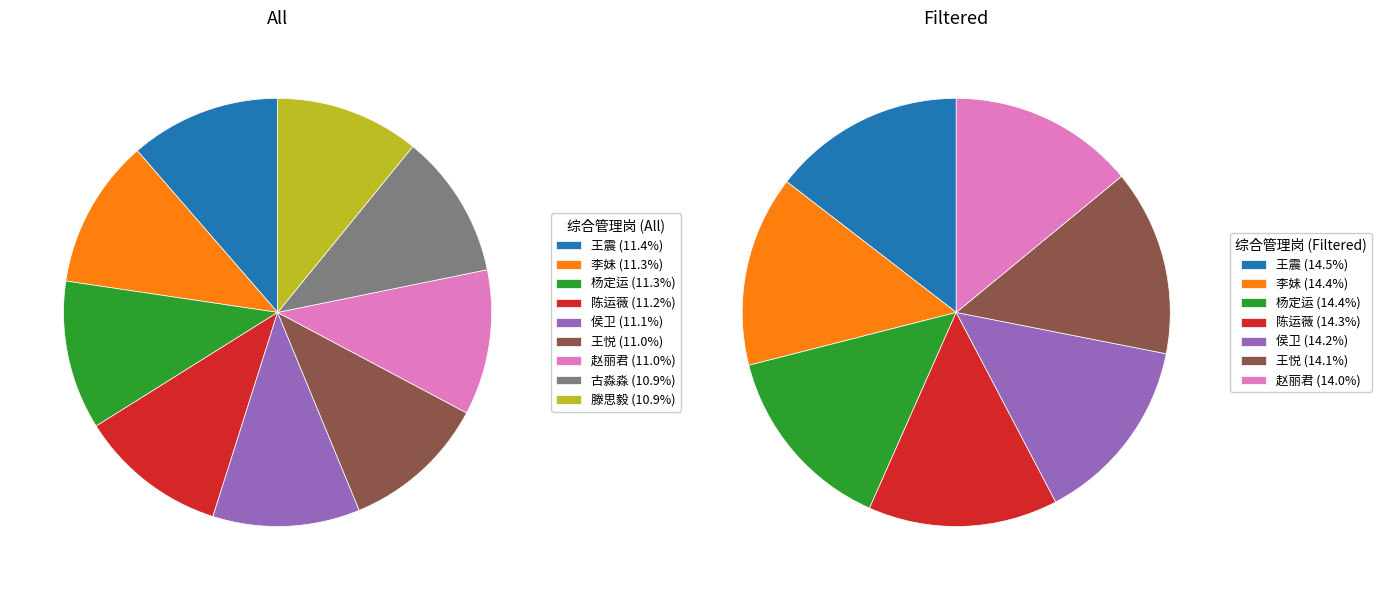

Rank the categories by value from lowest to highest.

滕思毅, 古淼淼, 赵丽君, 王悦, 侯卫, 陈运薇, 杨定运, 李妹, 王震